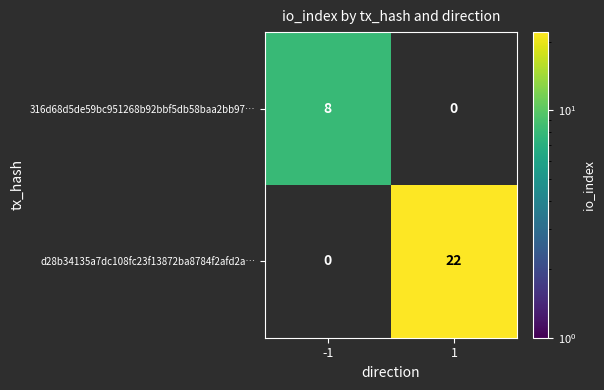

Which series has the largest total across all categories?

d28b34135a7dc108fc23f13872ba8784f2afd2a…